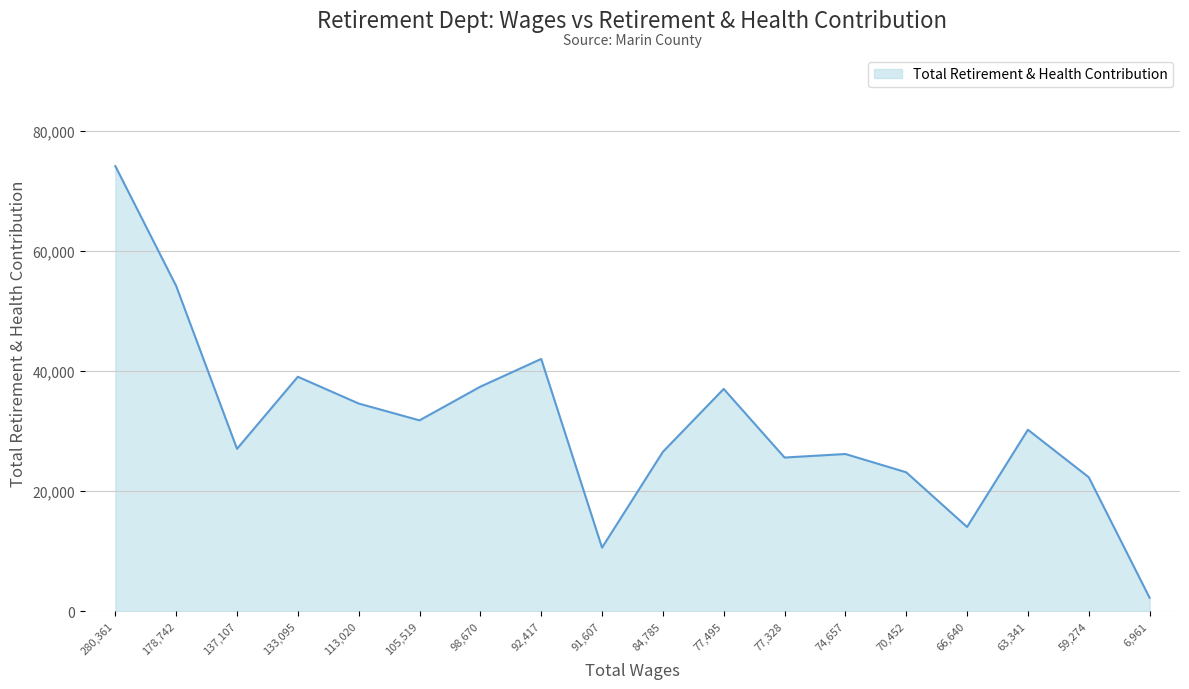

The value at 137,107 is 27039. True or false?

True